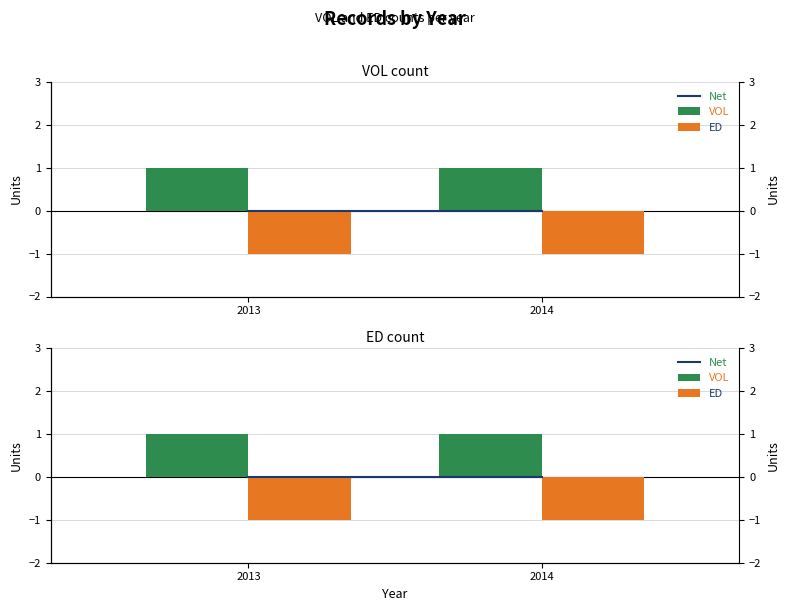

What is the spread (max minus min) of values at 2013?

2